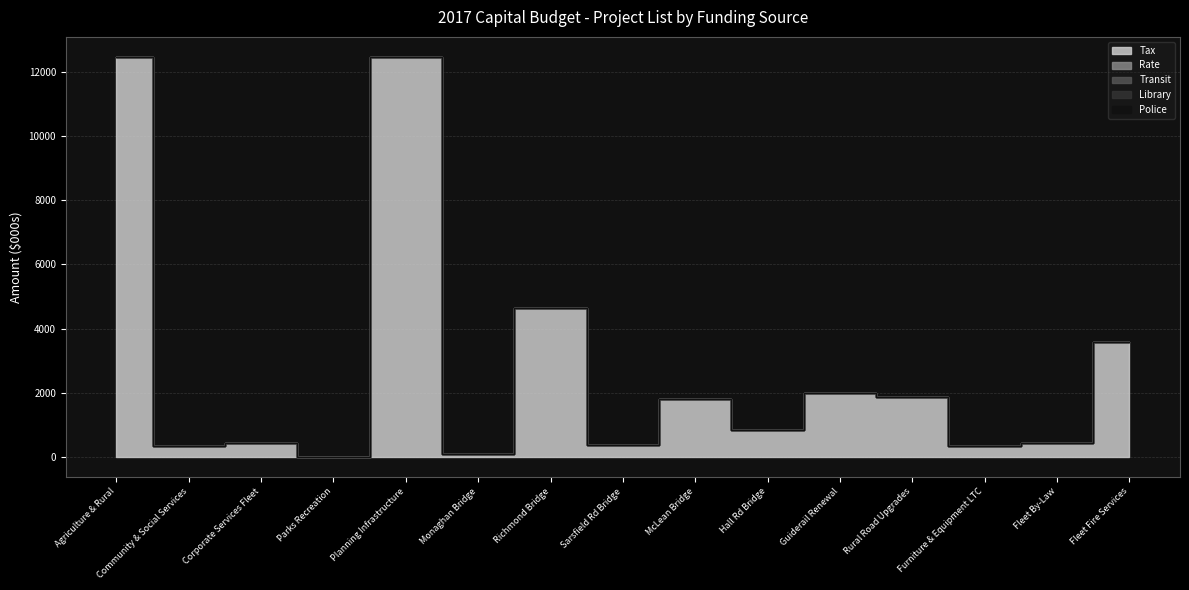

What is the total value across all series at Fleet By-Law?

435